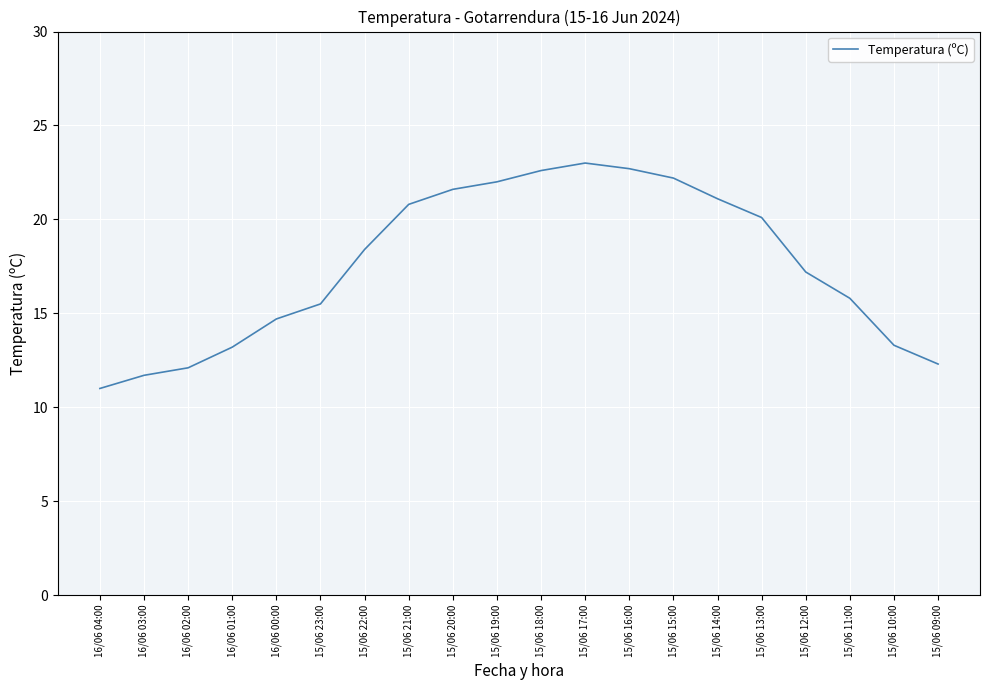

The value at 15/06 22:00 is 18.4. True or false?

True